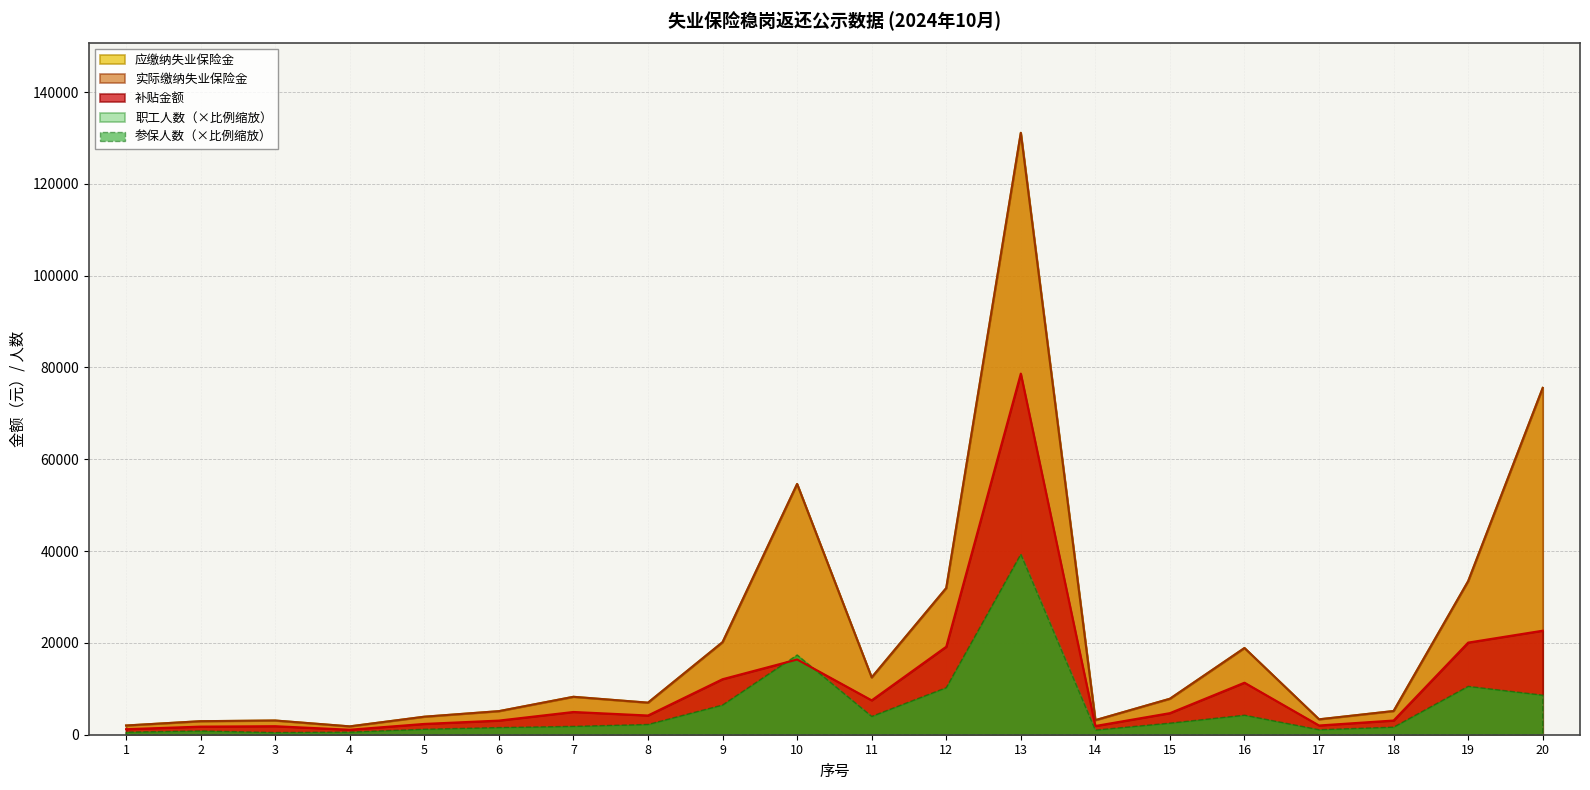

What is the difference between the maximum and minimum values in the 应缴纳失业保险金 series?

129297.1